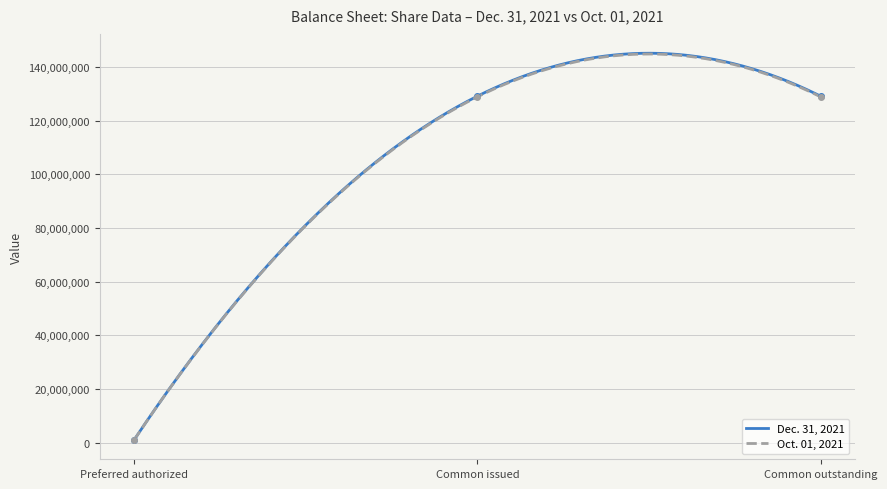

What is the highest value of the Oct. 01, 2021 series?

144878928.7